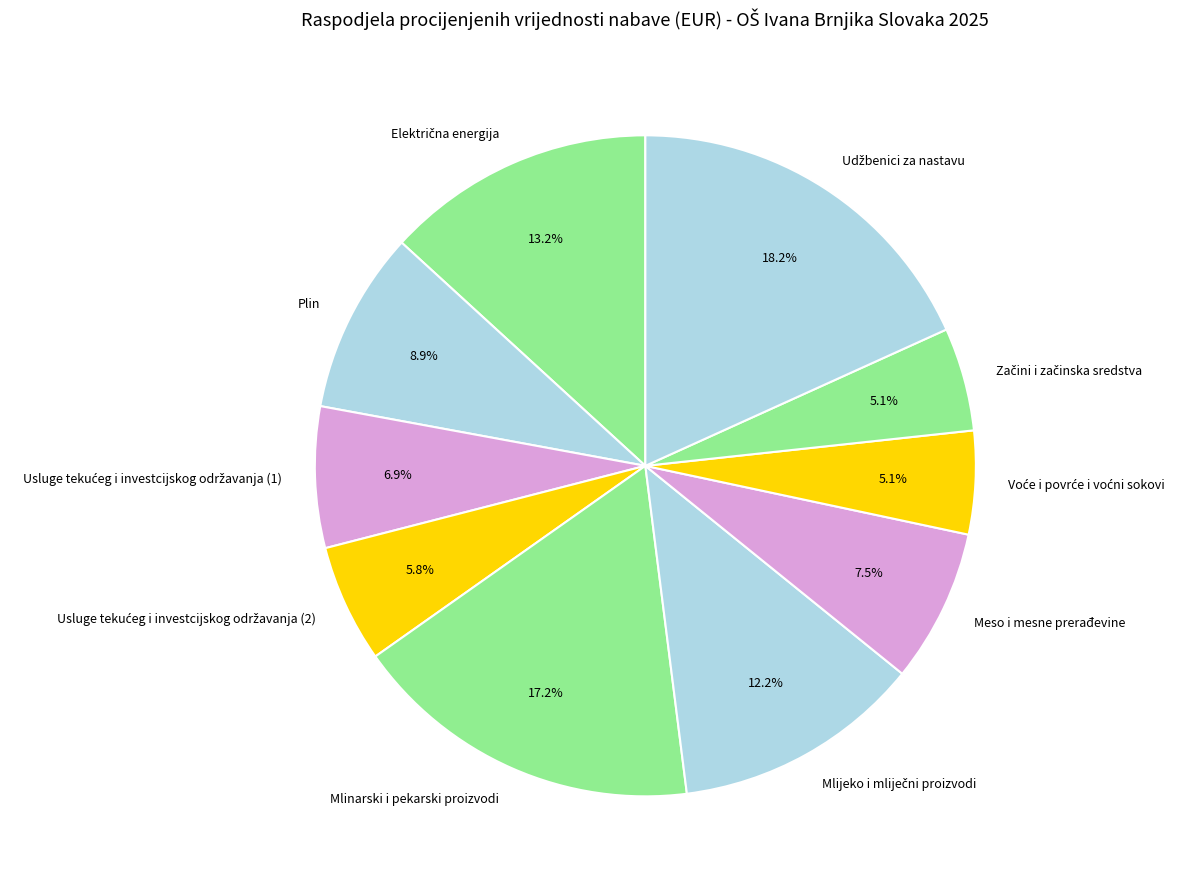

Approximately how many times larger is the value at Plin compared to Mlinarski i pekarski proizvodi?

0.5